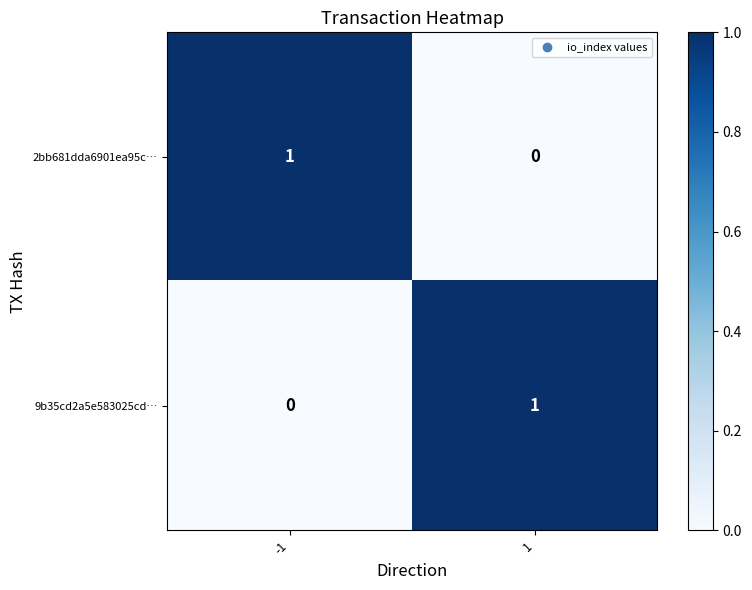

At -1, list the series in order from largest to smallest.

2bb681dda6901ea95c…, 9b35cd2a5e583025cd…